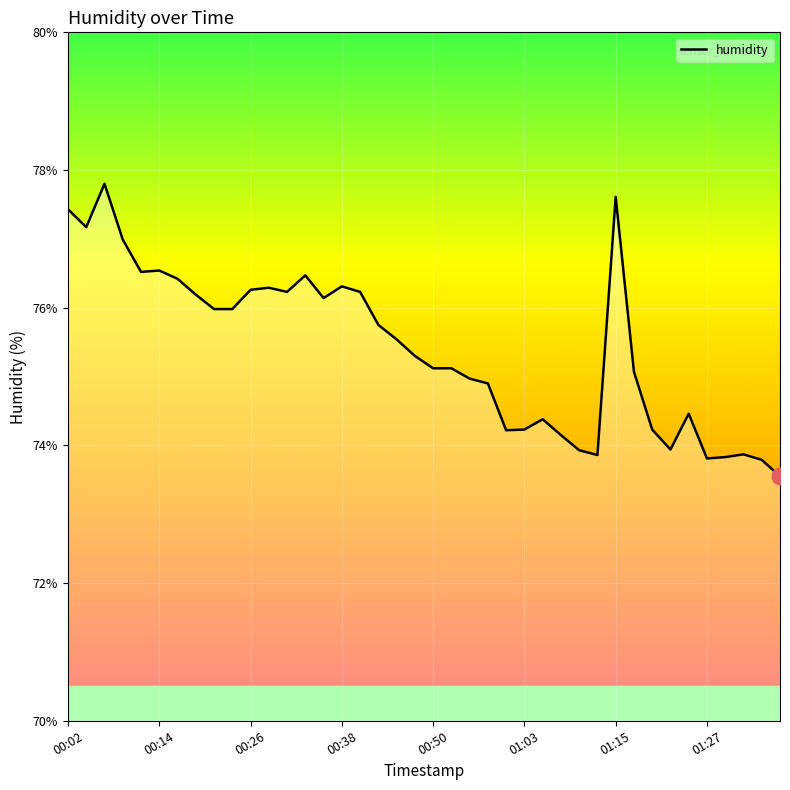

What is the greatest value displayed?

77.8